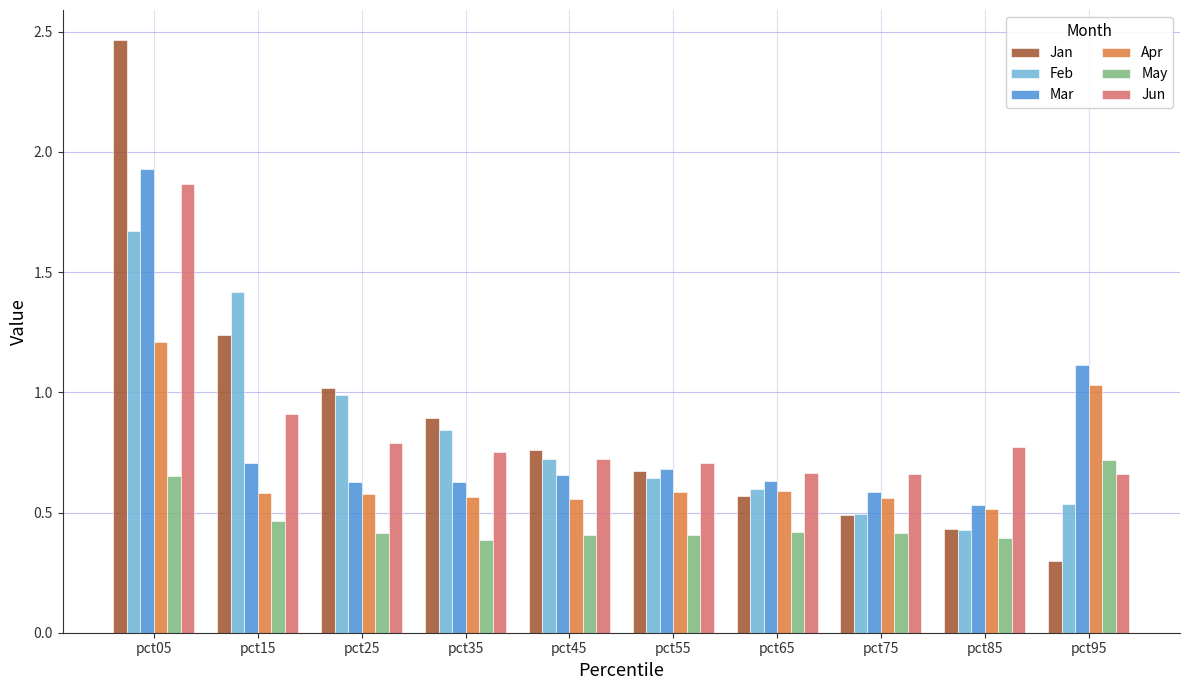

How many bars are there in total?

60